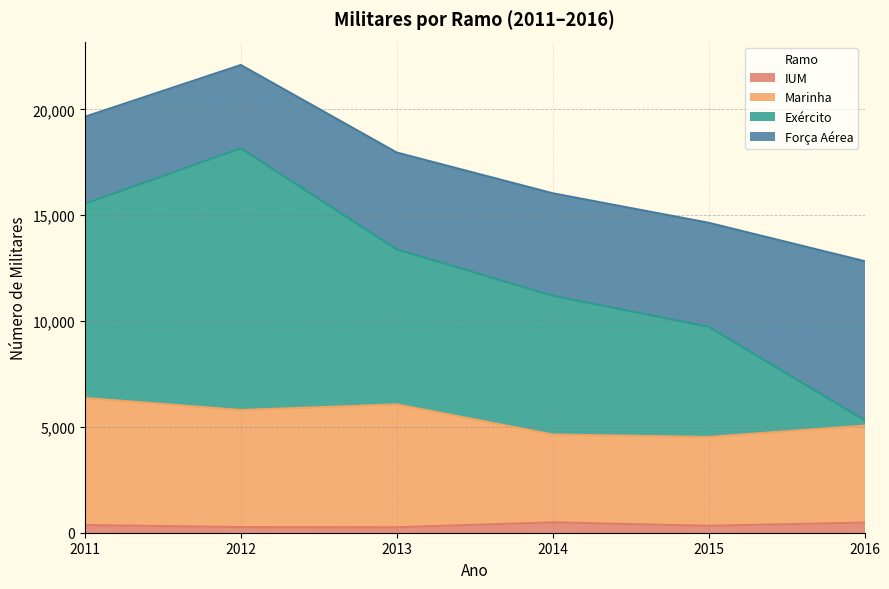

Where does the IUM series first go above 363?

2014